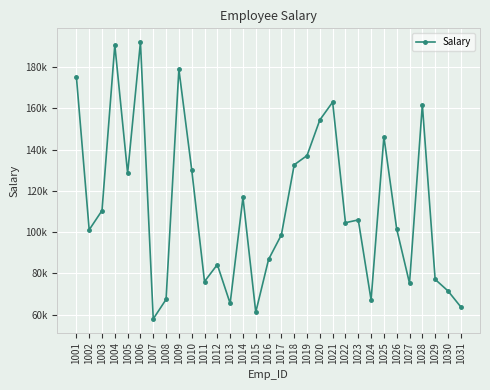

What is the difference between the maximum and minimum values?

134238